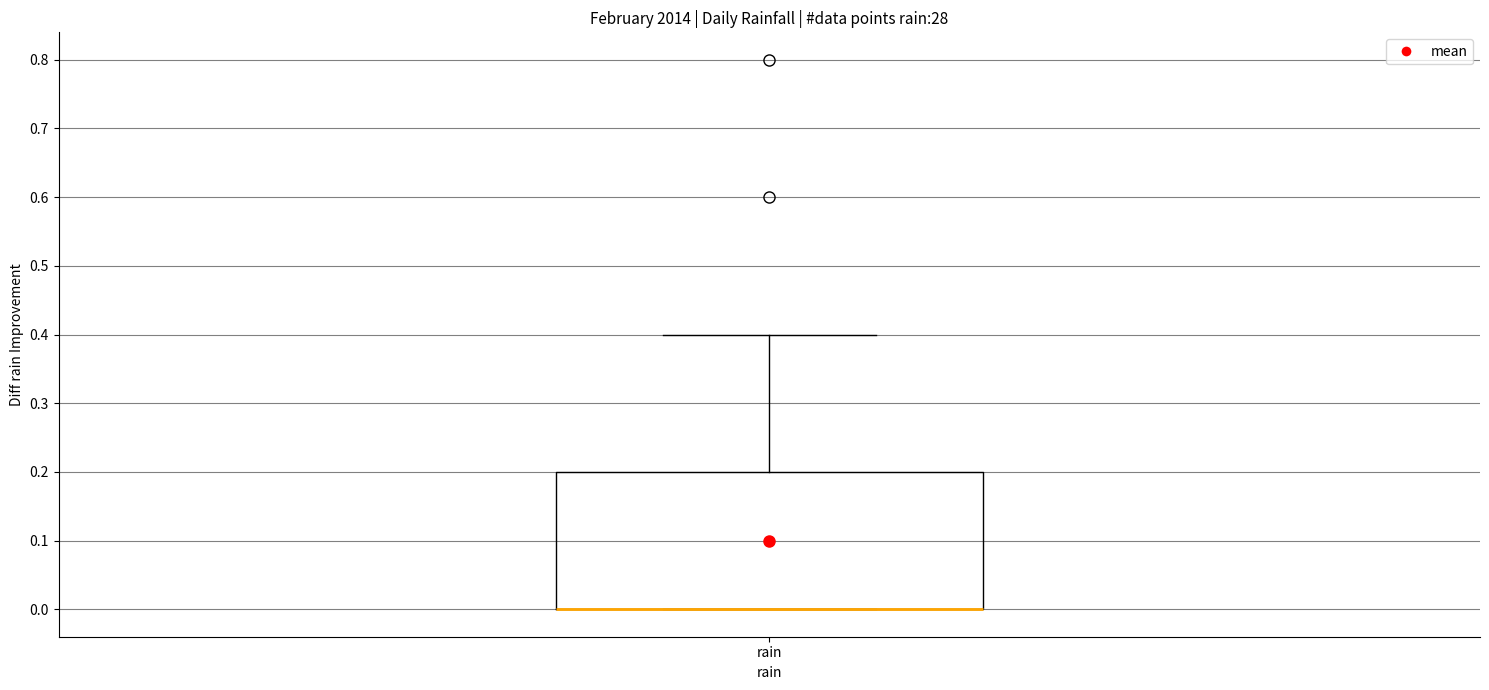

Read this box plot against the y-axis: the position of the median line, the range covered by the box, and the ends of both whiskers. The values are not printed on the chart, so give them approximately, as read against the axis.

median 0.0 (drawn on the box's lower edge), box 0.0 to 0.2, whiskers 0.0 to 0.4